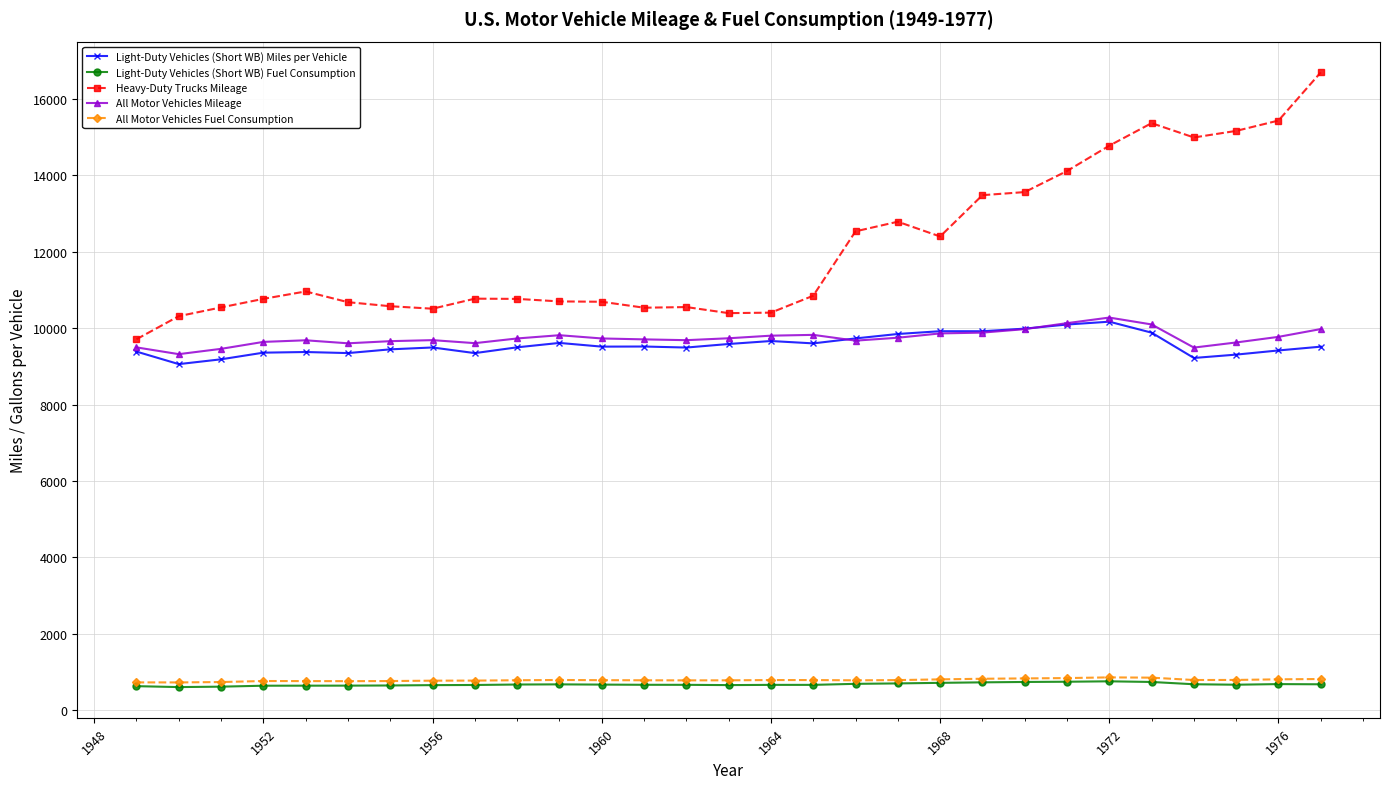

Which series has the widest spread of values?

Heavy-Duty Trucks Mileage